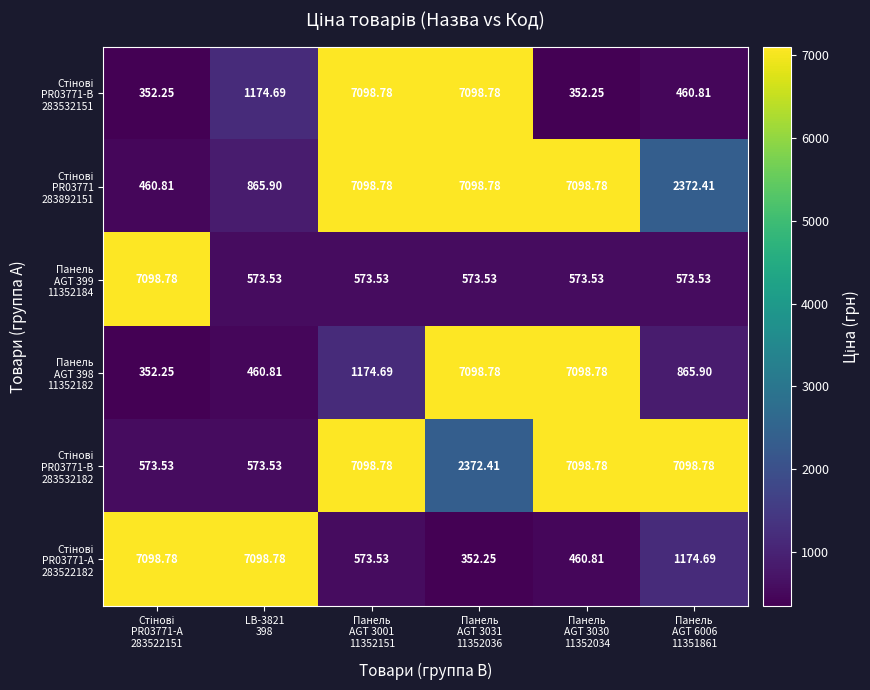

Count the number of categories in the chart.

6